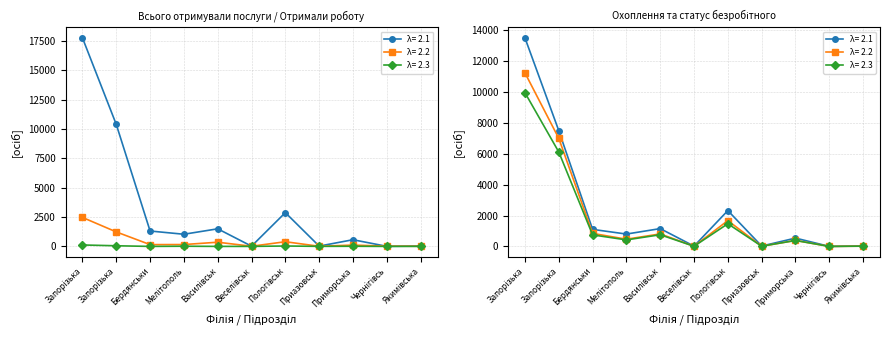

Which label corresponds to the largest value in the chart?

Запорізька